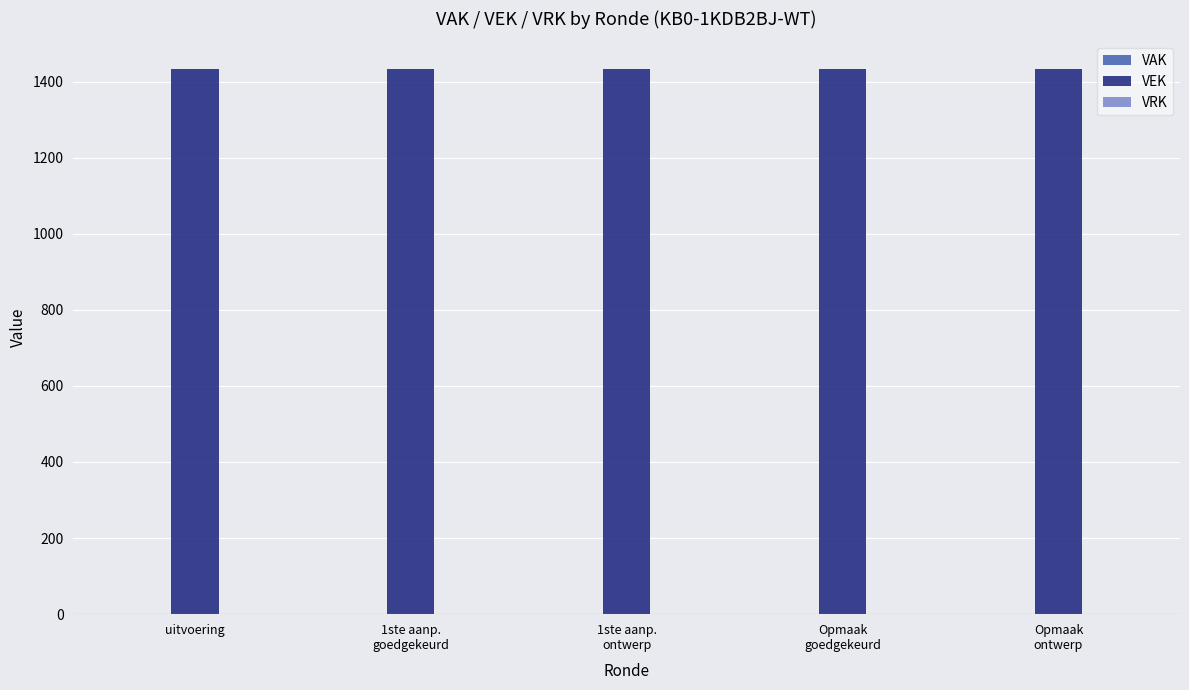

At which category is the sum across all series the highest?

uitvoering